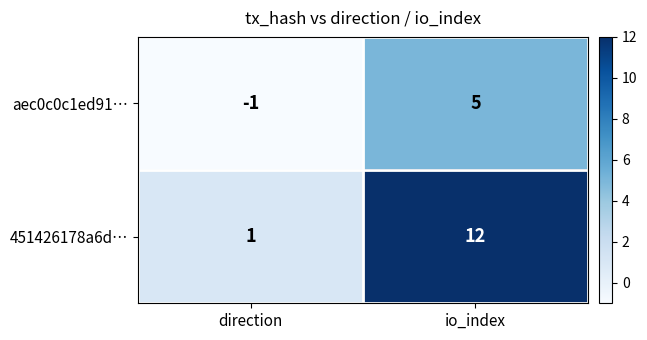

What is the maximum value shown in the chart?

12